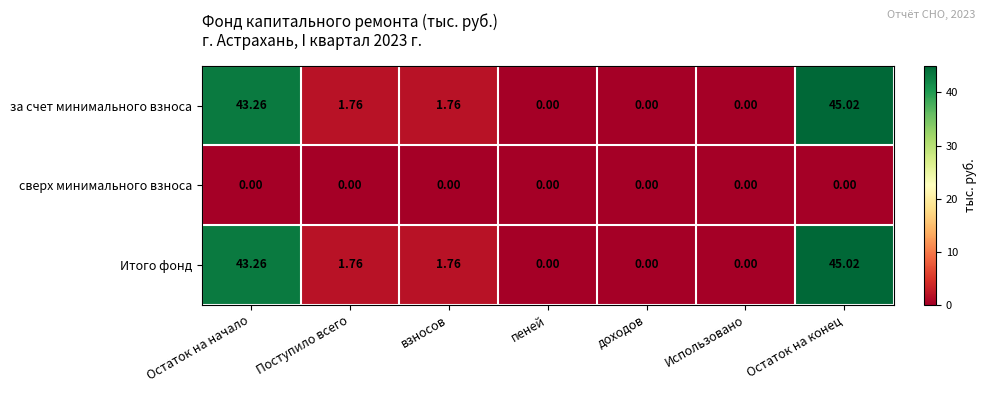

How many data points does each series have?

7